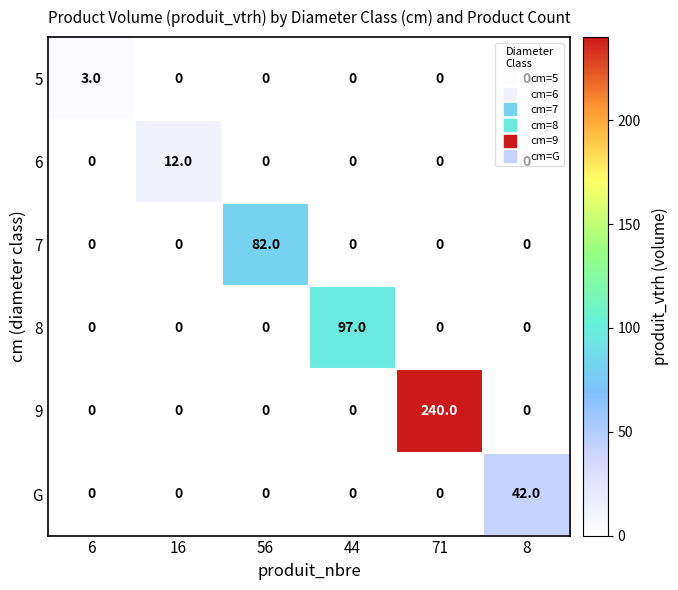

List the series in order of their peak value, lowest first.

5, 6, G, 7, 8, 9